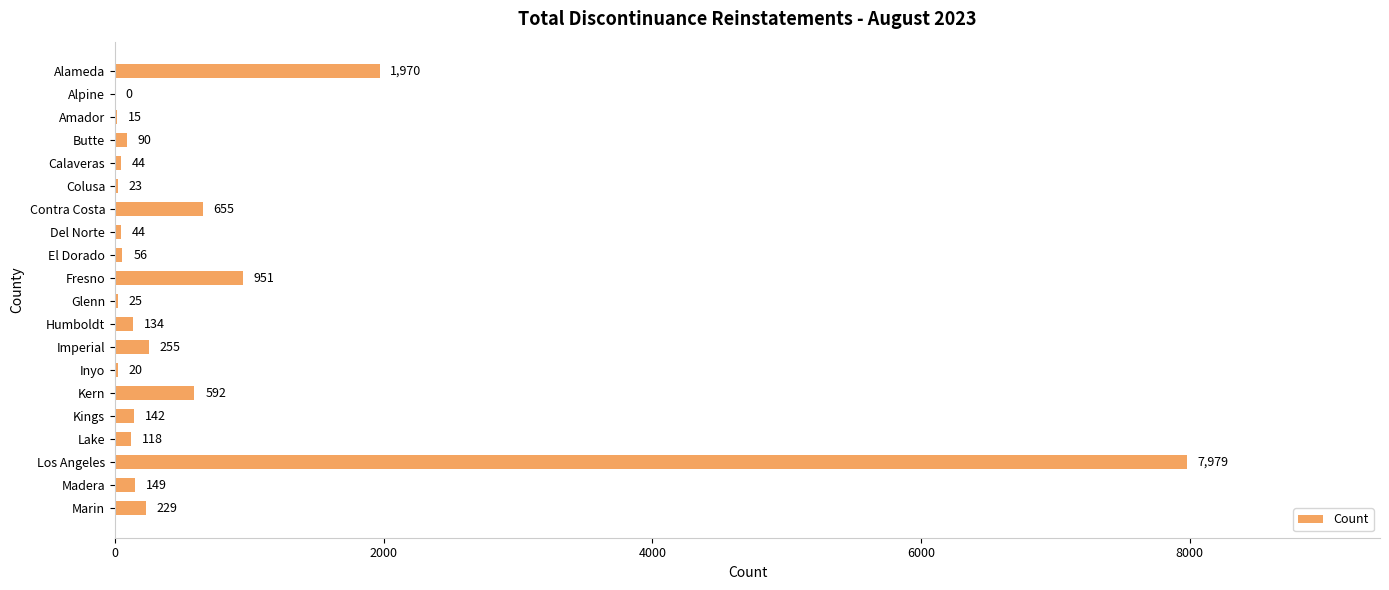

What is the sum of the values at Butte and Marin?

319